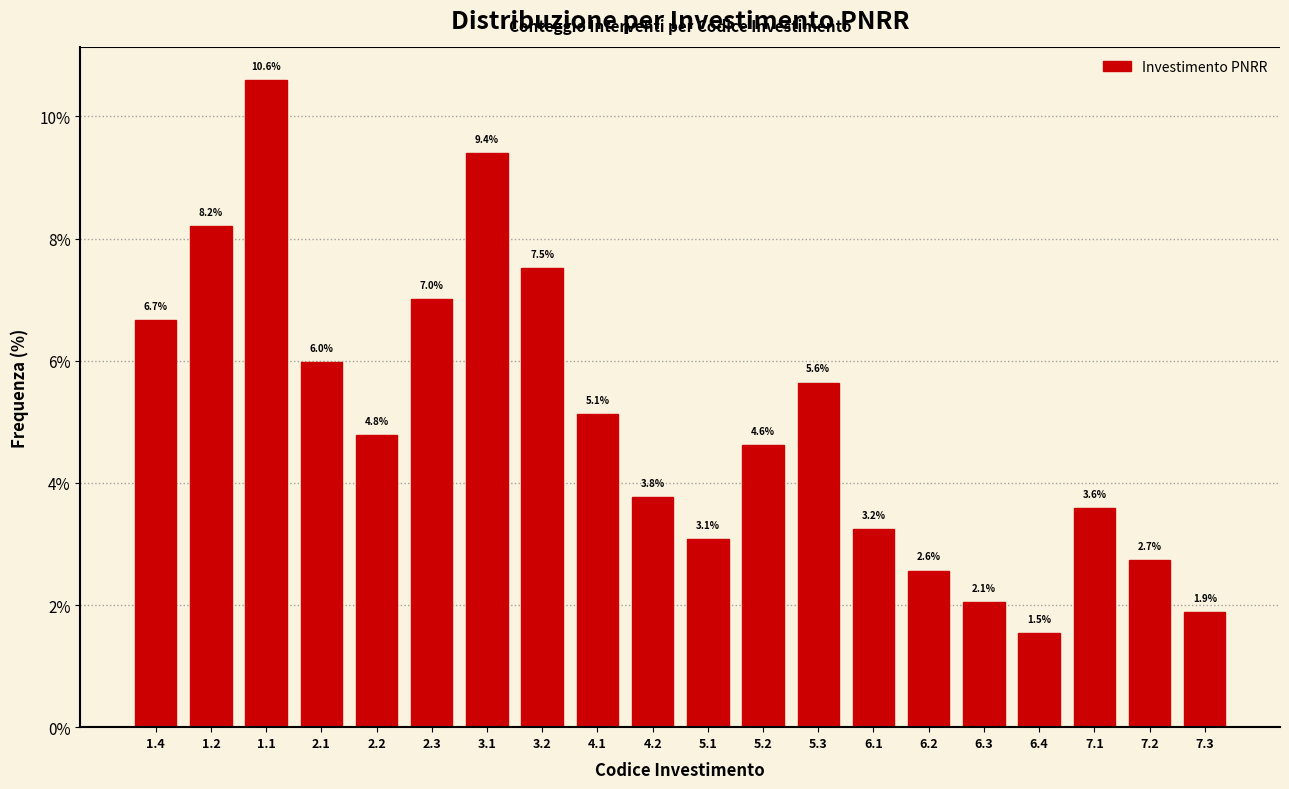

Reading left to right, list all the values displayed in this chart.

6.7	8.2	10.6	6.0	4.8	7.0	9.4	7.5	5.1	3.8	3.1	4.6	5.6	3.2	2.6	2.1	1.5	3.6	2.7	1.9